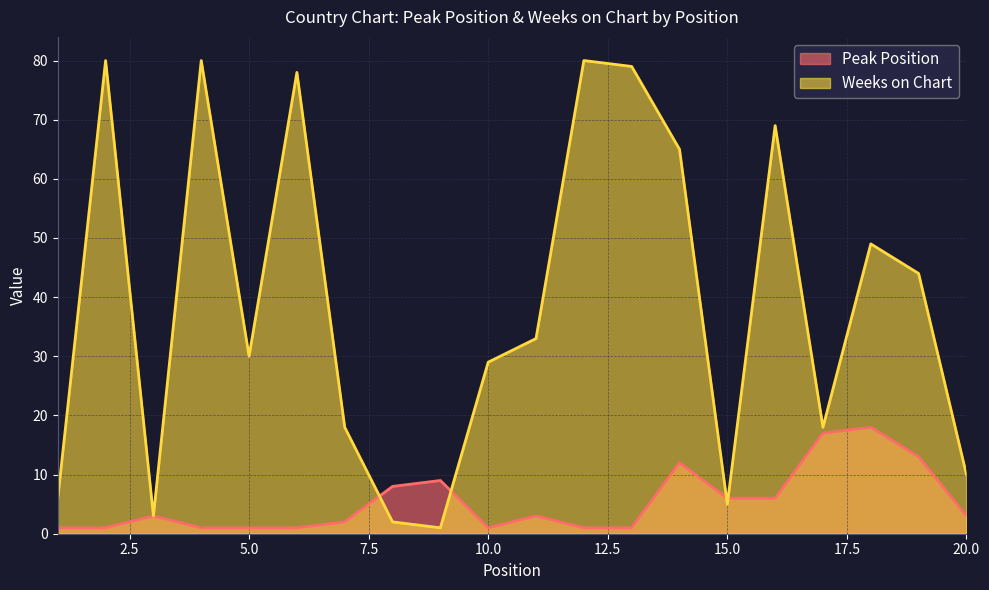

True or false: Peak Position has more than 1 points higher than both neighbors.

True